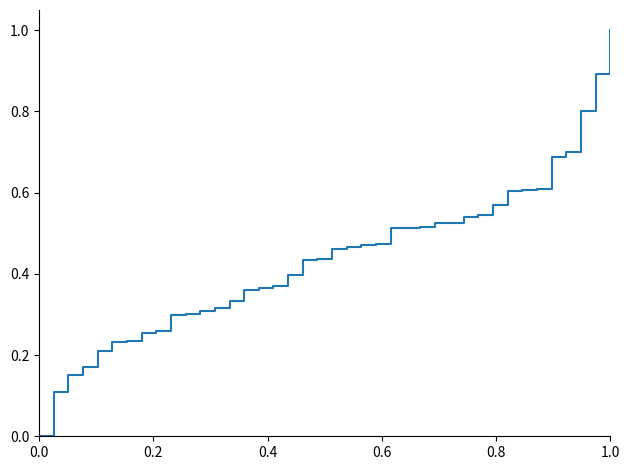

What is the greatest value displayed?

1.0